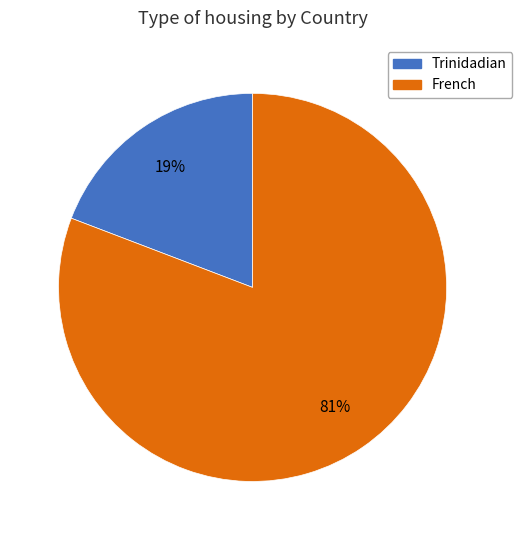

Is there a majority slice in this chart?

Yes